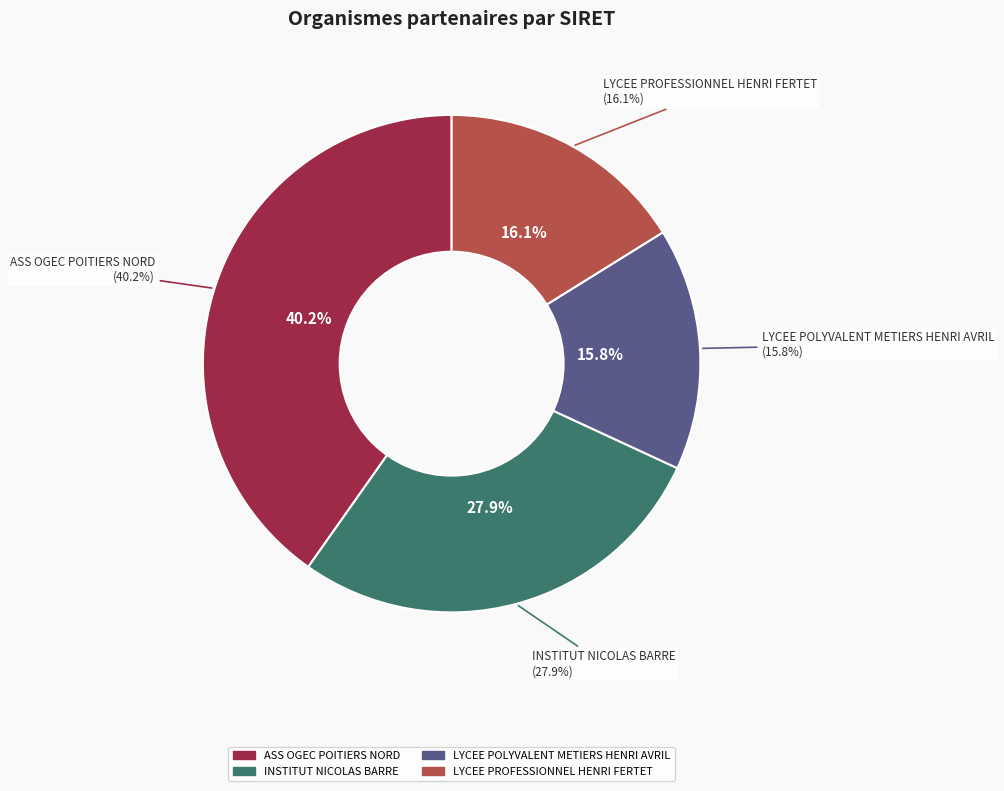

Do LYCEE PROFESSIONNEL HENRI FERTET and ASS OGEC POITIERS NORD together represent more than half of the pie?

Yes